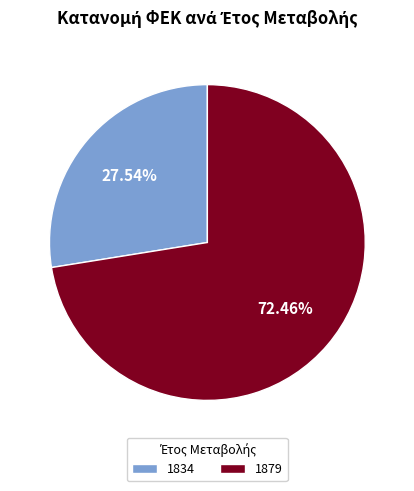

Between 1879 and 1834, which is larger?

1879